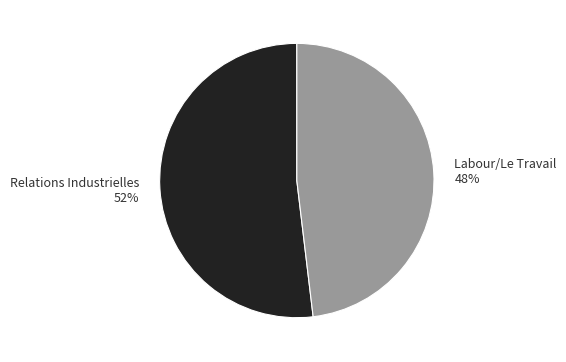

To the nearest percent, what is the difference between the largest and smallest slice percentages?

4%